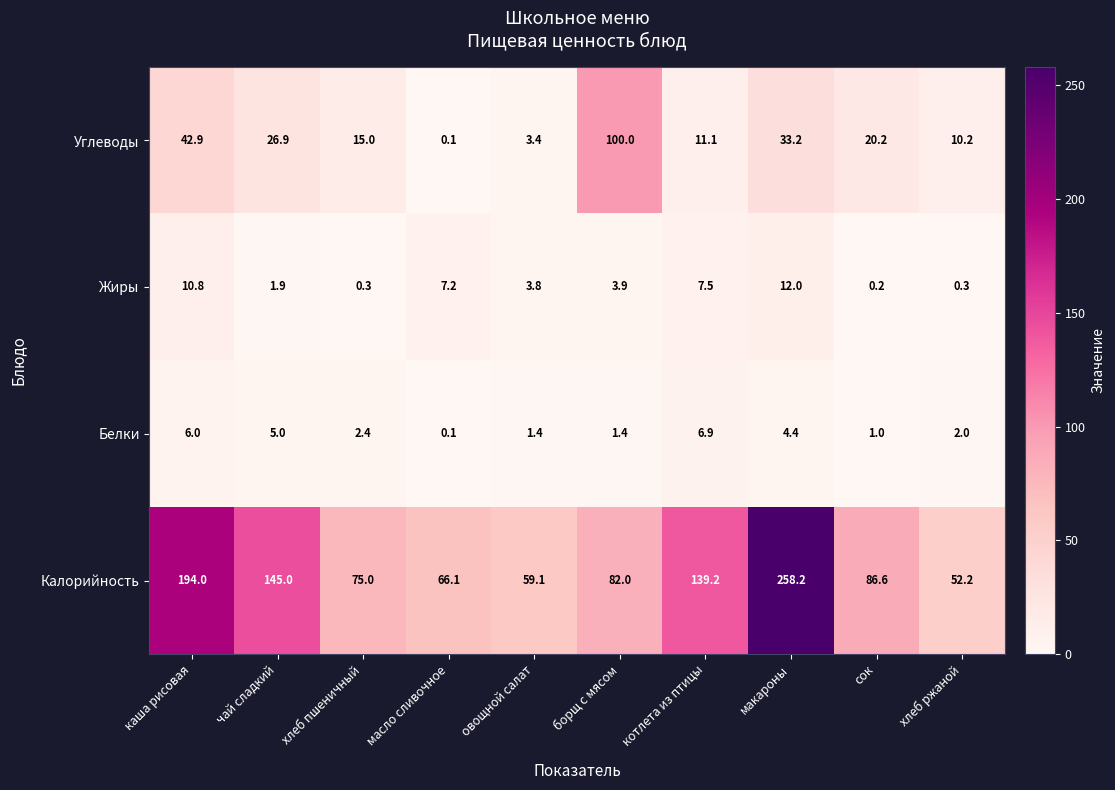

At how many categories does at least one series exceed 168?

2